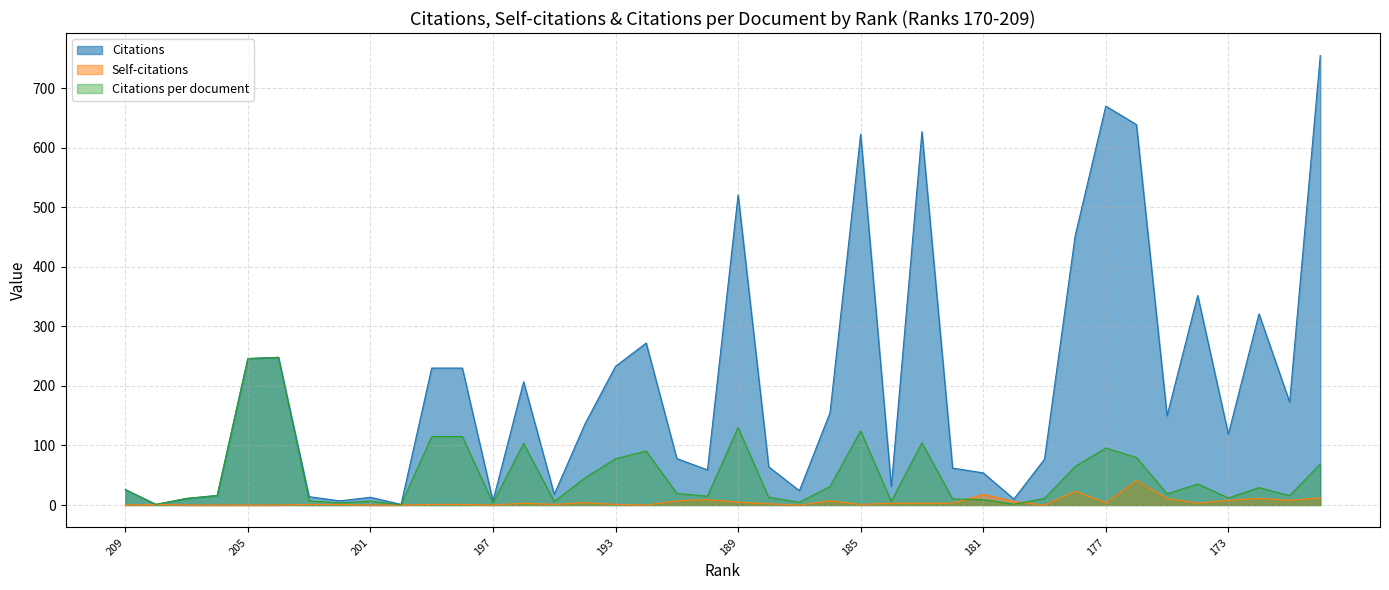

How many lines are shown in the chart?

3